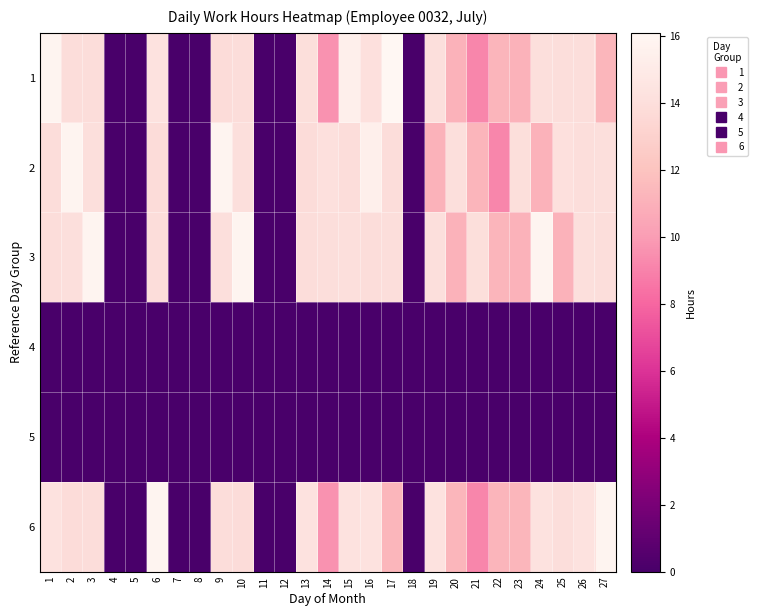

Rank the series by their maximum value, from highest to lowest.

1, 2, 3, 6, 4, 5